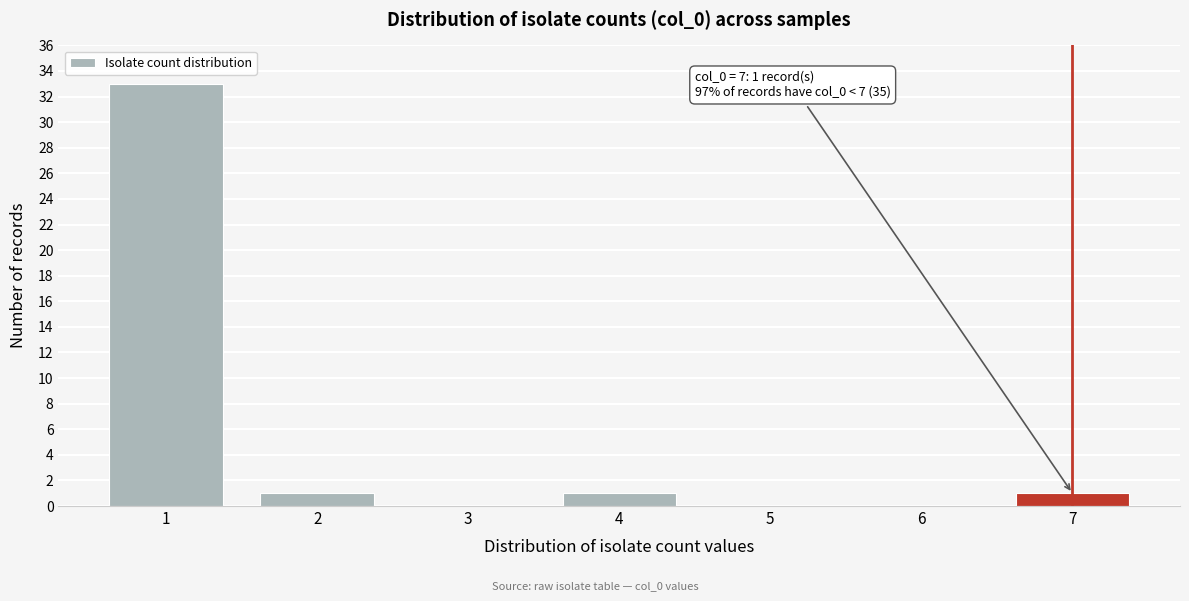

Reading left to right, list all the values displayed in this chart.

1=33	2=1	3=0	4=1	5=0	6=0	7=1